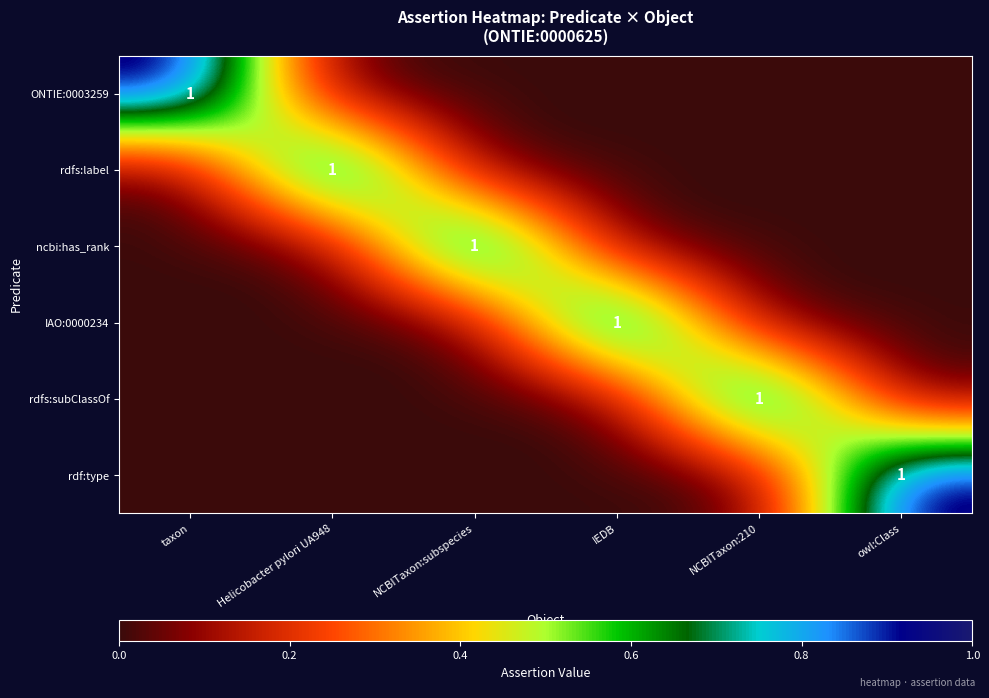

Which category has the lowest value across all series?

Helicobacter pylori UA948